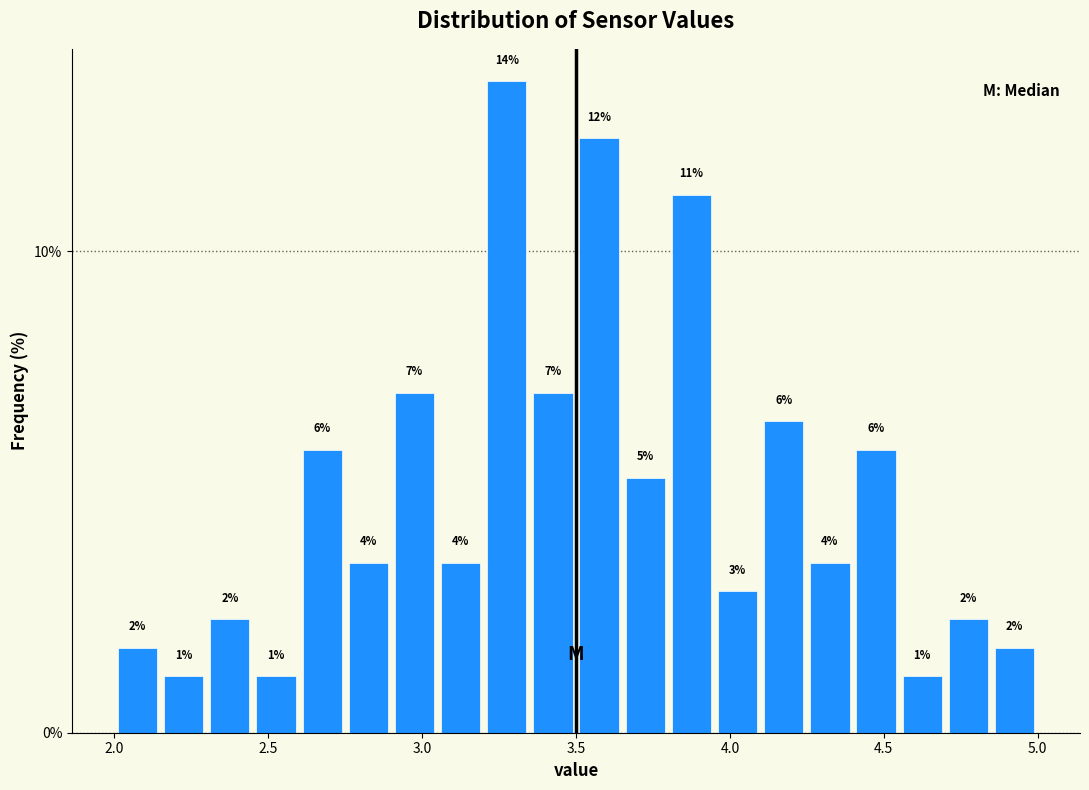

Around what value on the x-axis is the tallest bar? Give the approximate position of its centre, as read against the axis.

3.30